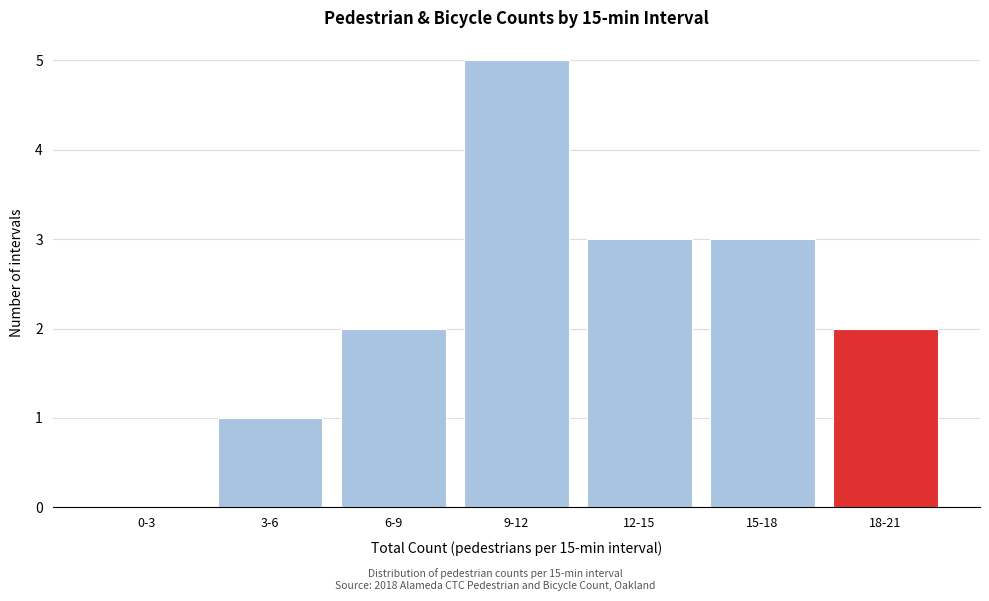

Reading right to left, what are all the values shown in this chart?

18-21=2	15-18=3	12-15=3	9-12=5	6-9=2	3-6=1	0-3=0